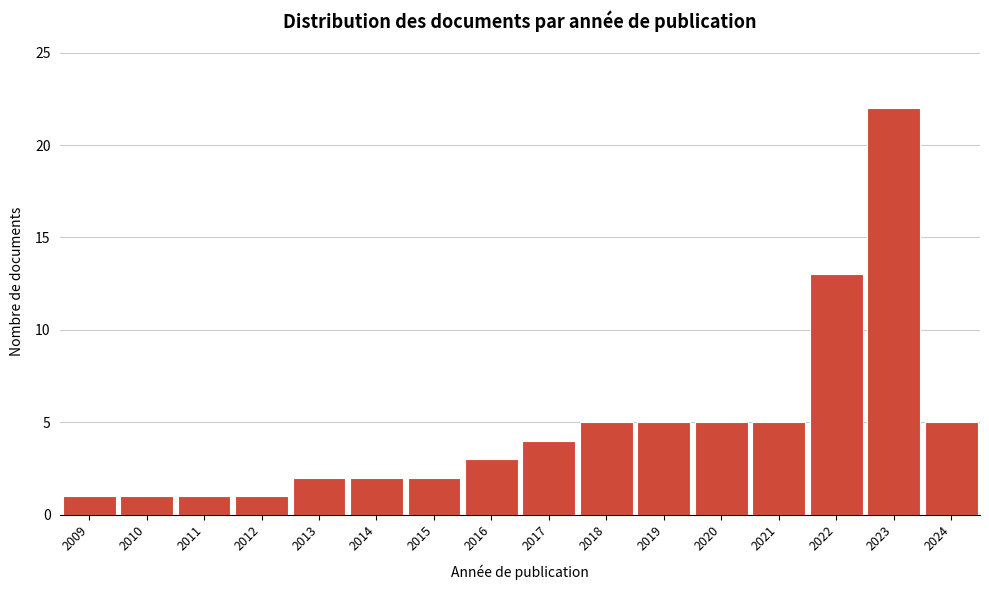

Reading left to right, transcribe all the data shown in this chart.

2009=1	2010=1	2011=1	2012=1	2013=2	2014=2	2015=2	2016=3	2017=4	2018=5	2019=5	2020=5	2021=5	2022=13	2023=22	2024=5